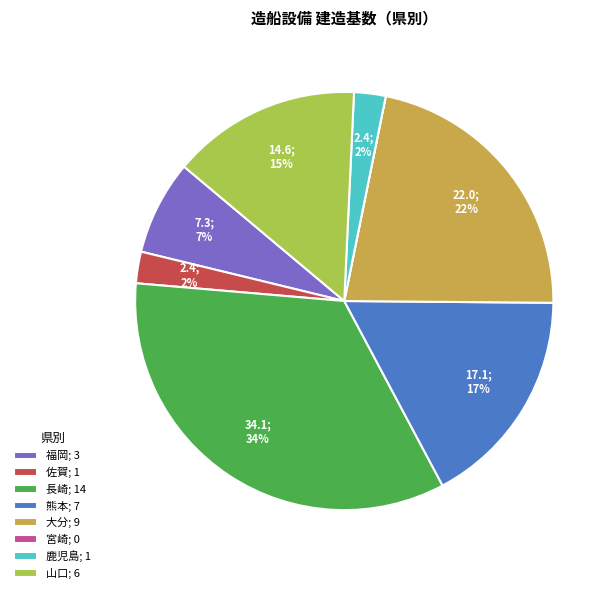

The 福岡; 3 slice represents 7% of the pie. True or false?

True